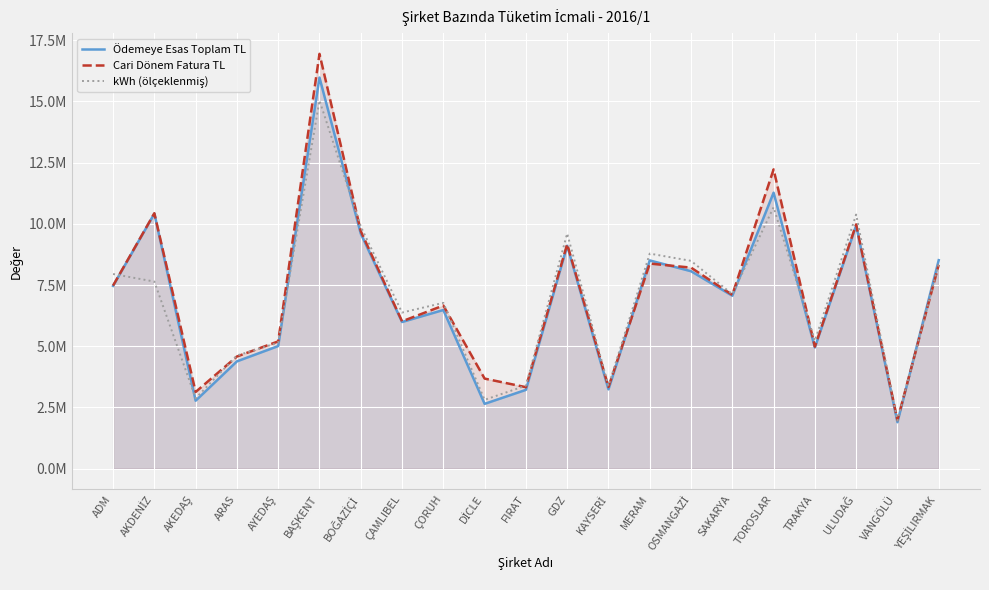

What is the label of the 20th point from the right?

AKDENİZ